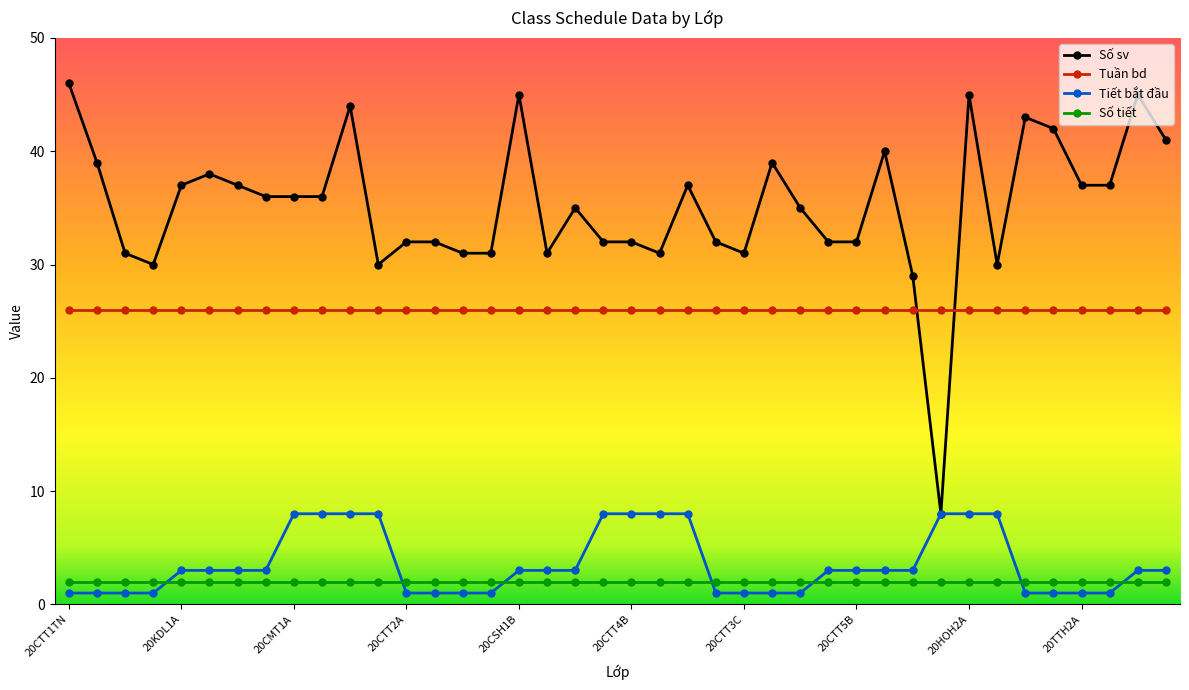

List the series in order of their peak value, highest first.

Số sv, Tuần bd, Tiết bắt đầu, Số tiết